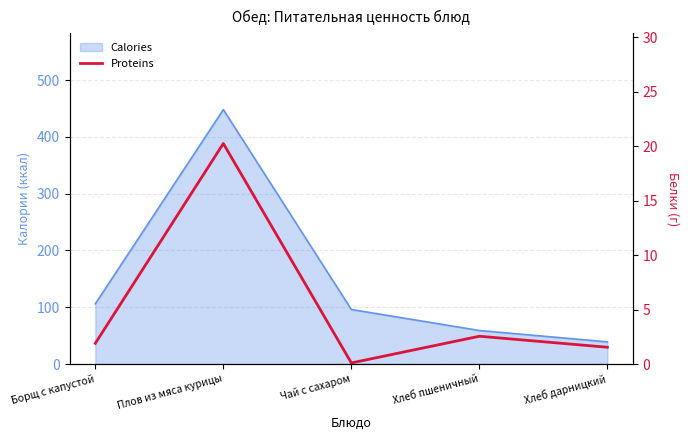

True or false: the data shows 2.5 at Борщ с капустой.

False